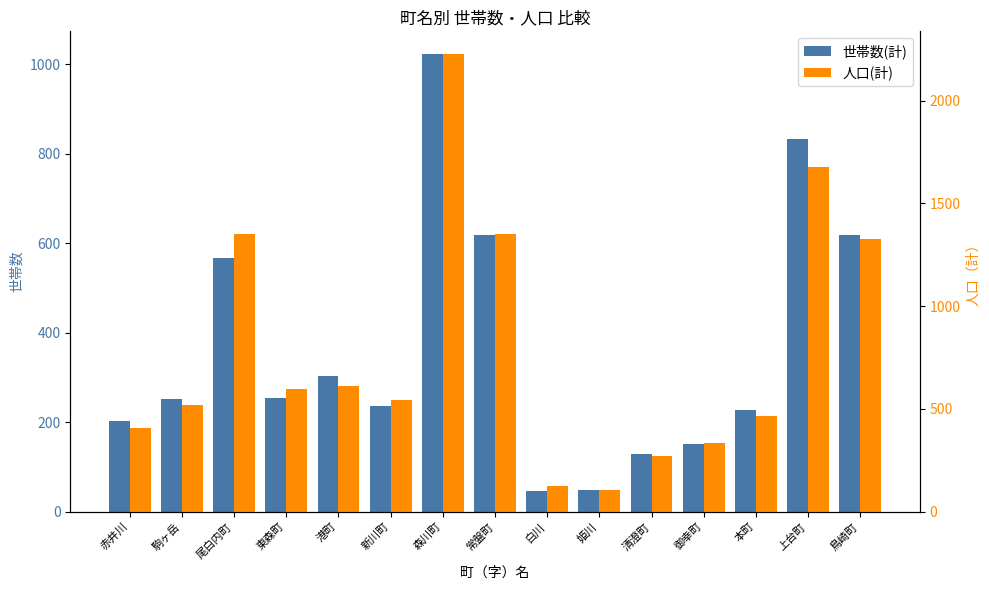

What position from the right is 本町?

3